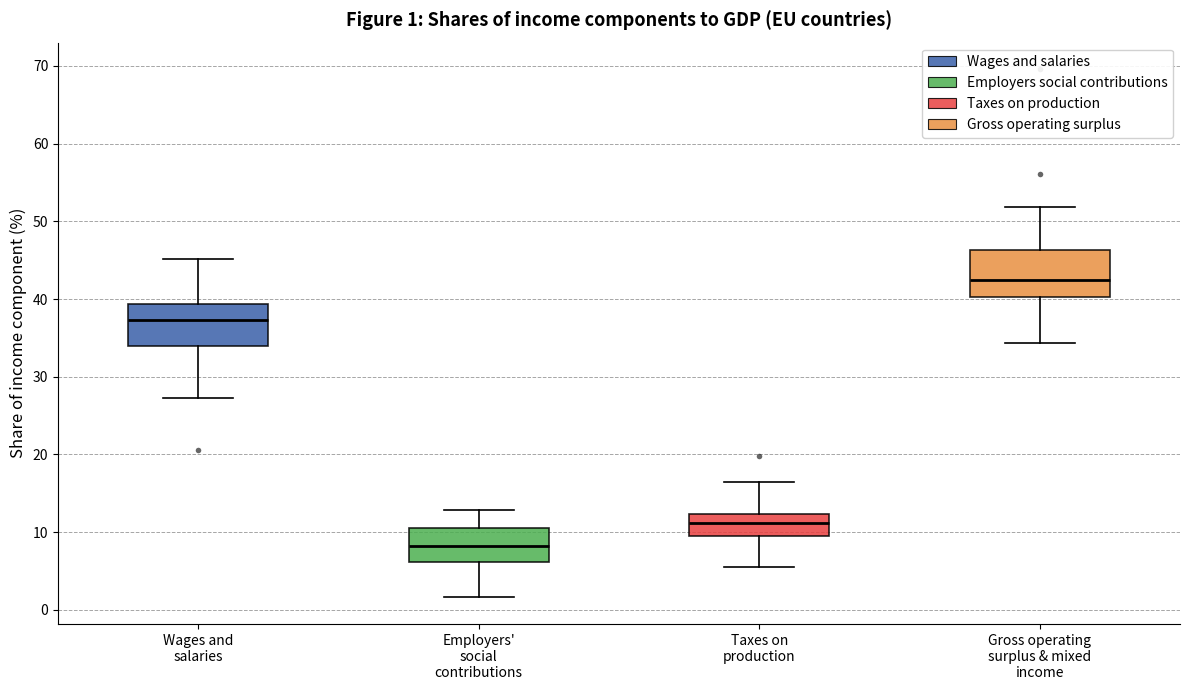

Which box's median line is the lowest?

Employers' social contributions